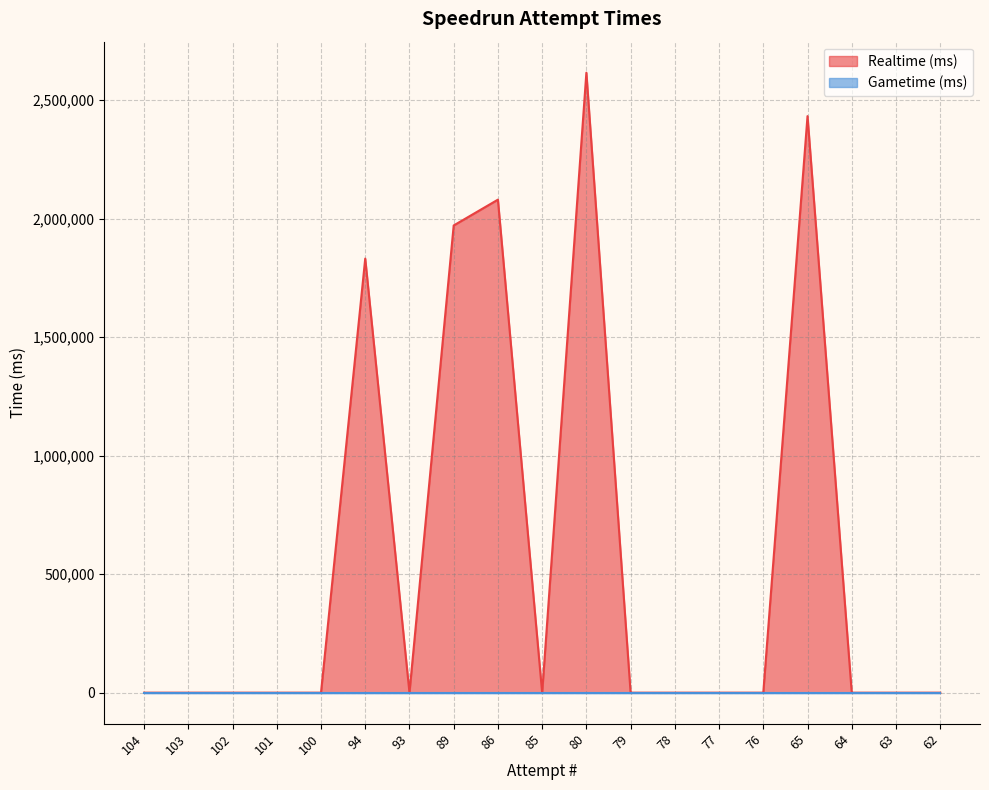

What is the change in value from 85 to 65?

+2431833